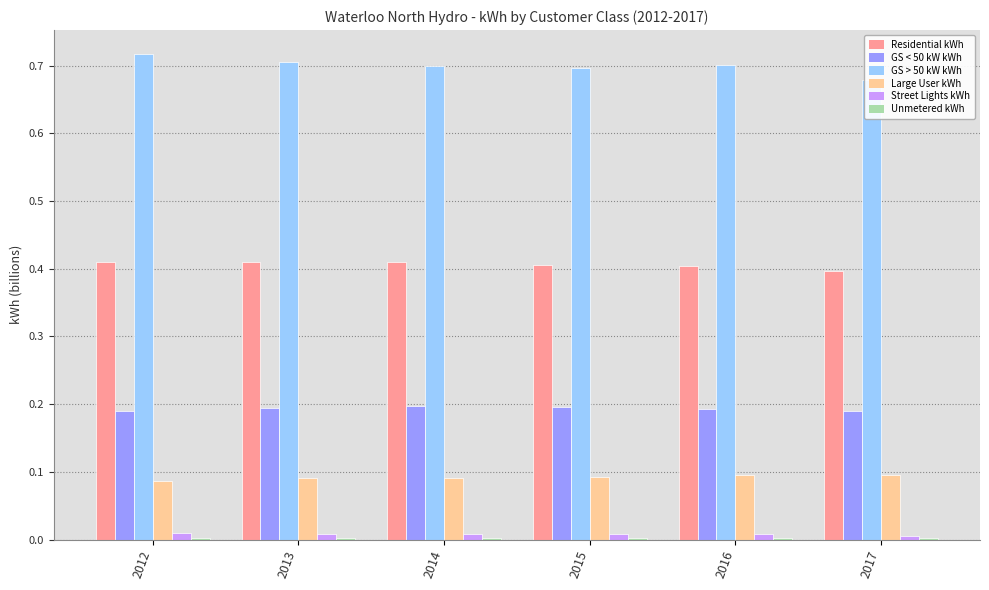

What is the sum of all Residential kWh values?

2.4